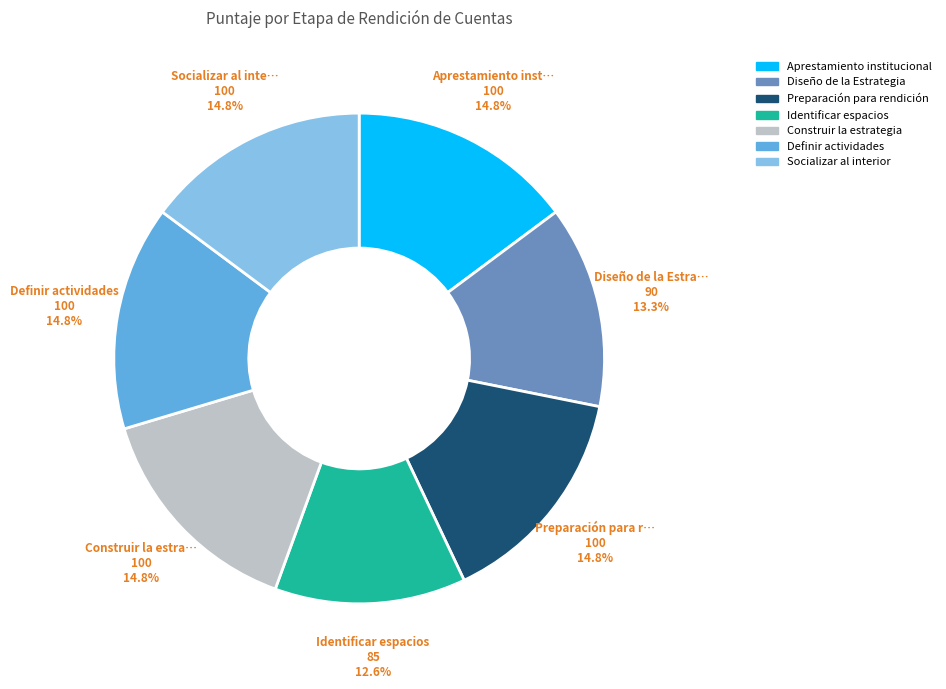

Do Aprestamiento institucional and Socializar al interior together represent more than half of the pie?

No